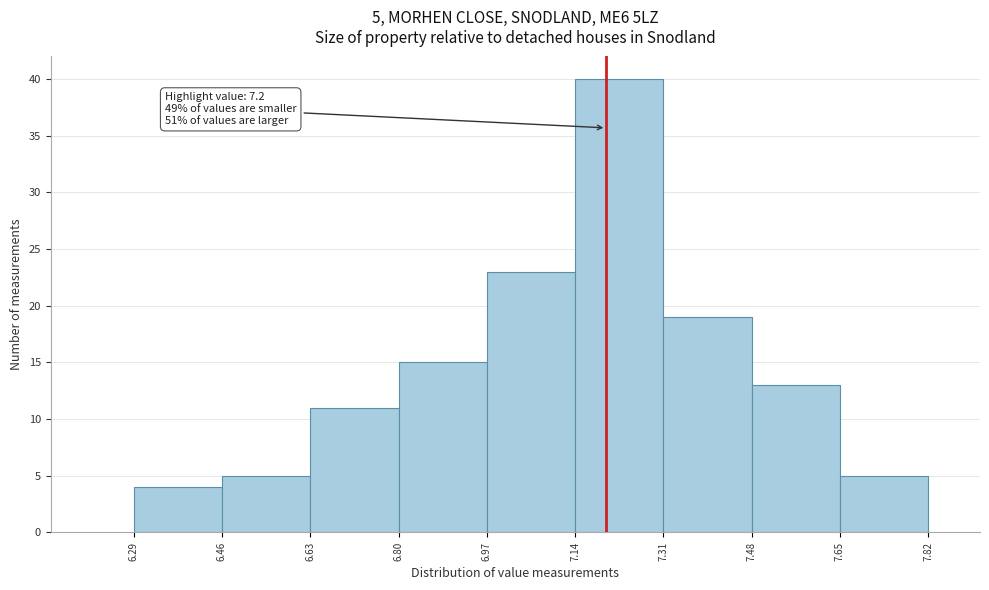

Which range on the x-axis has the tallest bar?

7.14 to 7.31